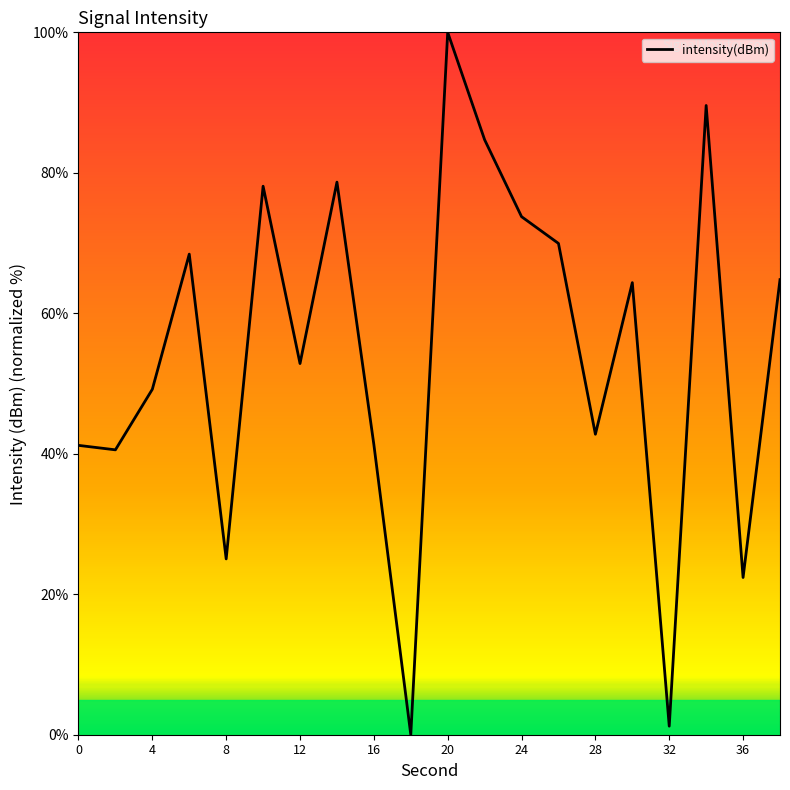

What is the greatest value displayed?

100.0